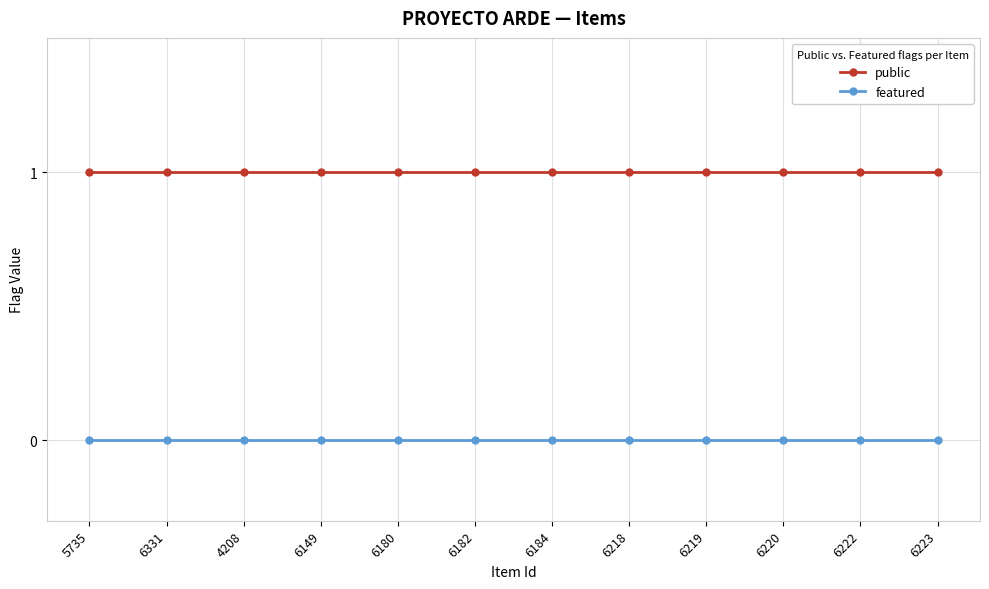

What is the label of the 12th point from the right?

5735